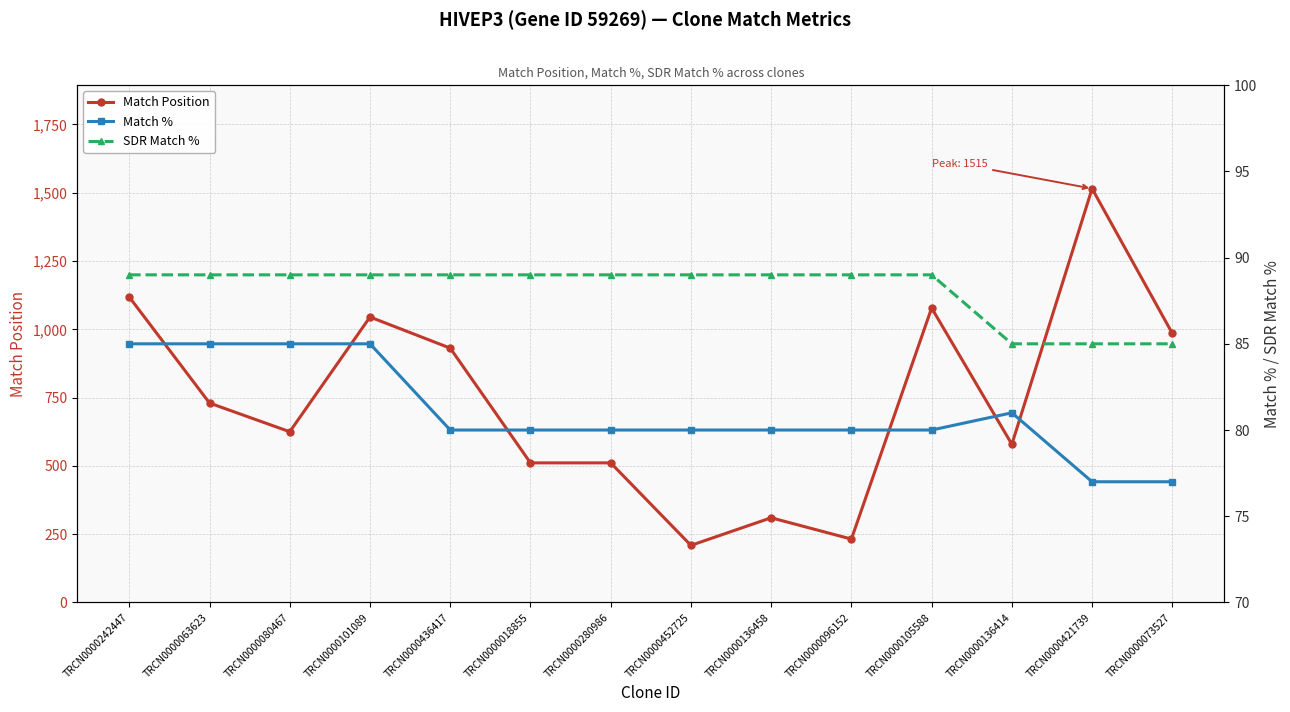

Reading left to right, transcribe all the data shown in this chart.

Match Position: 1118	730	625	1045	931	511	511	209	310	232	1078	579	1515	985
Match %: 85	85	85	85	80	80	80	80	80	80	80	81	77	77
SDR Match %: 89	89	89	89	89	89	89	89	89	89	89	85	85	85